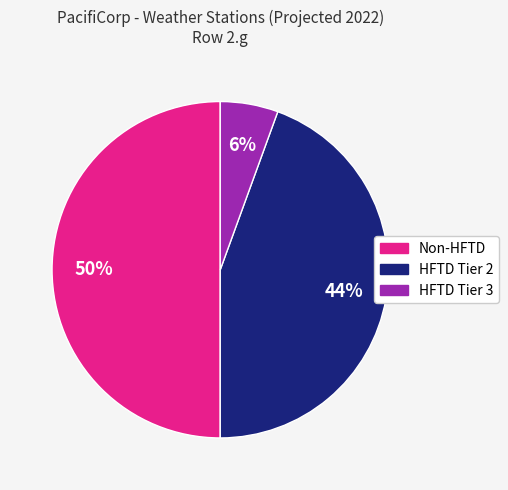

To the nearest percent, what is the average slice percentage?

33%